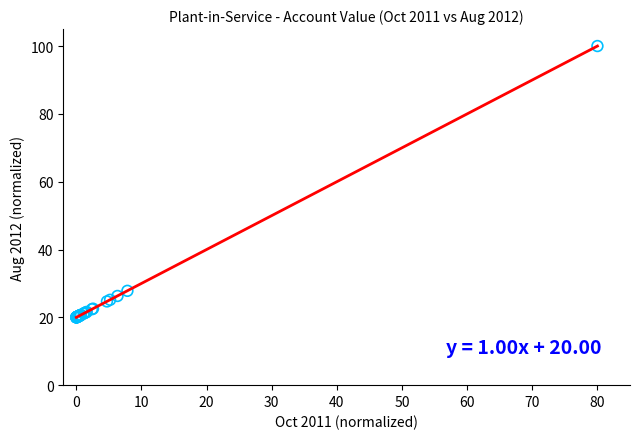

What Y value in the scatter plot is closest to 60?

27.8